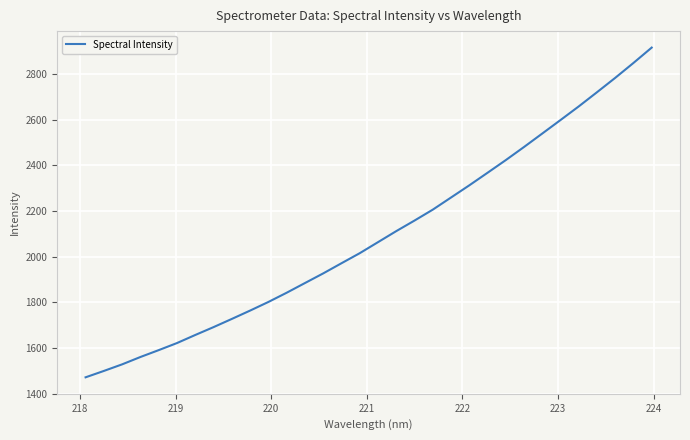

What is the greatest value displayed?

2915.1